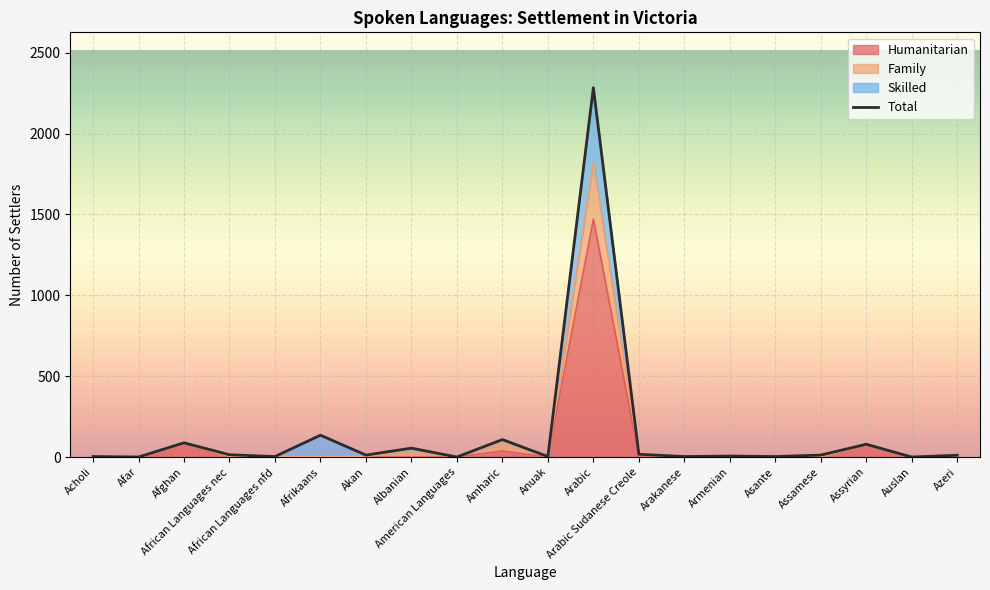

Is the value of Humanitarian at Arabic Sudanese Creole greater than the value of Family at African Languages nfd?

Yes